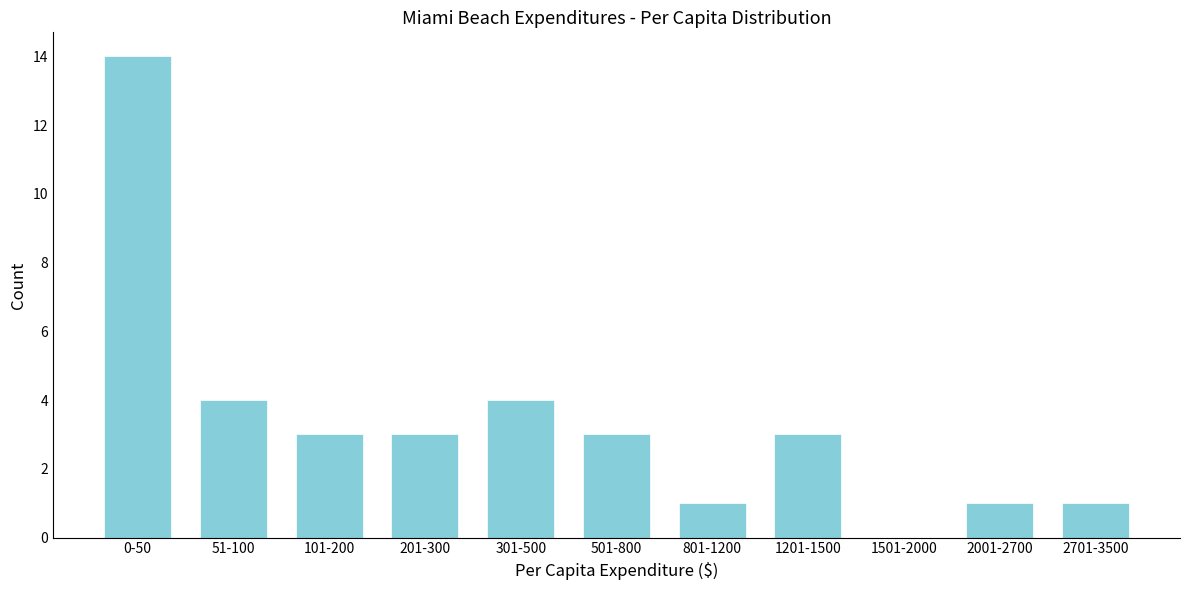

Reading left to right, what are all the values shown in this chart?

0-50=14	51-100=4	101-200=3	201-300=3	301-500=4	501-800=3	801-1200=1	1201-1500=3	1501-2000=0	2001-2700=1	2701-3500=1